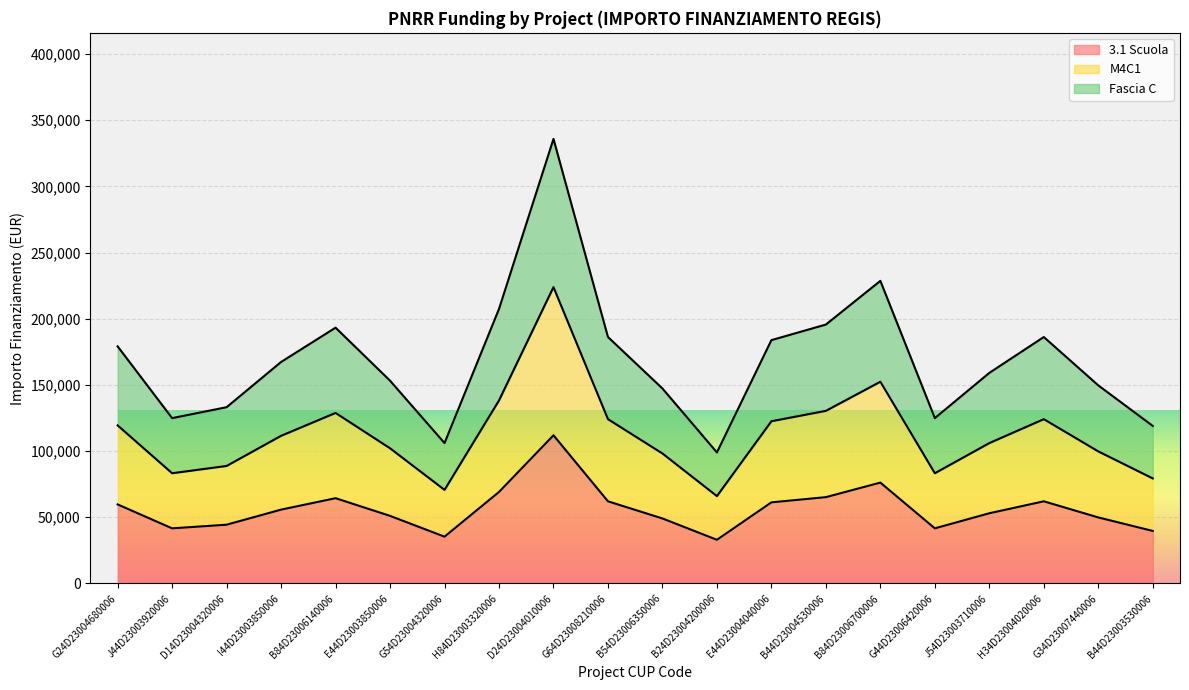

How many data points in Fascia C are less than 167334?

10